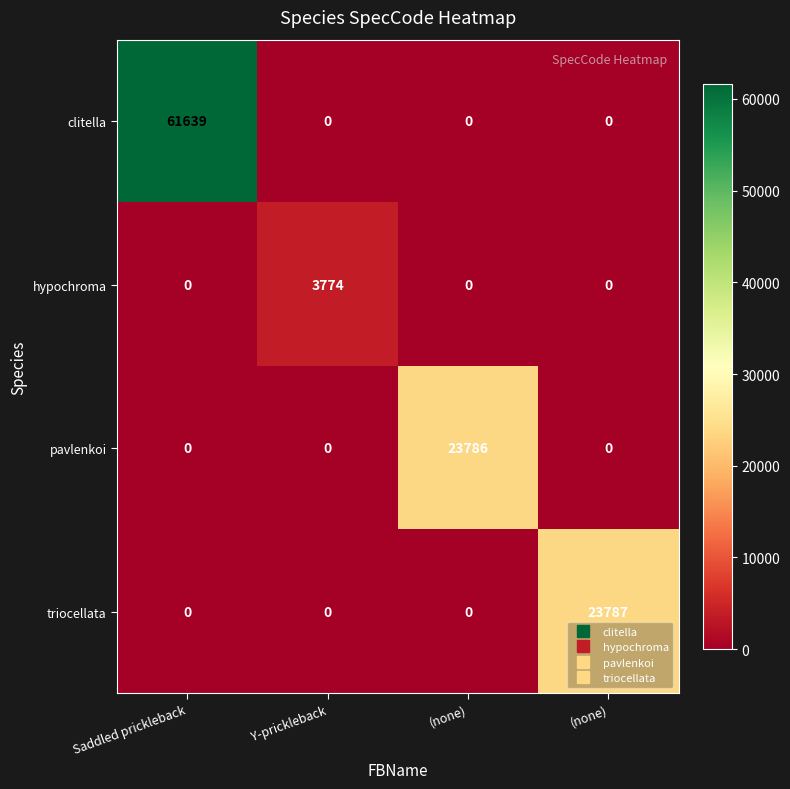

How many data points in clitella are above 0?

1